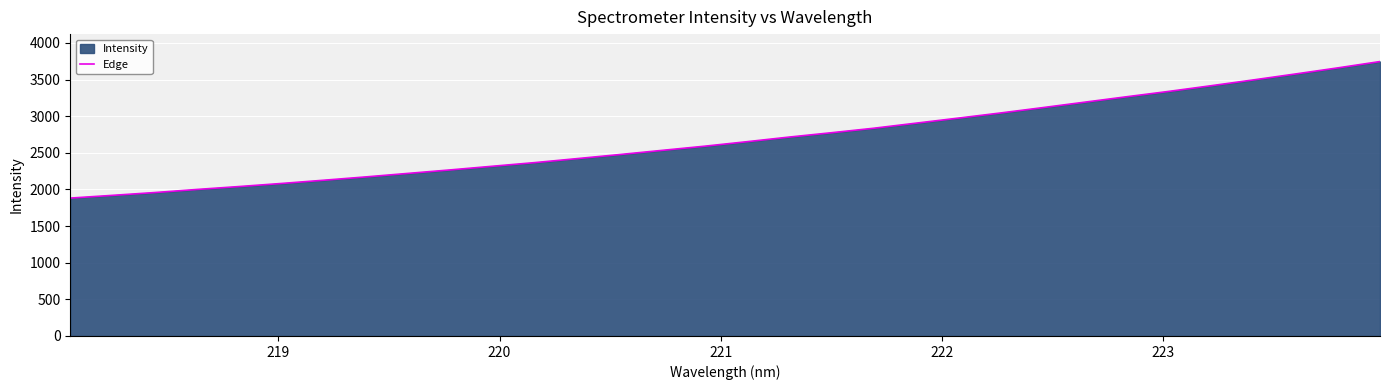

How many lines are shown in the chart?

1